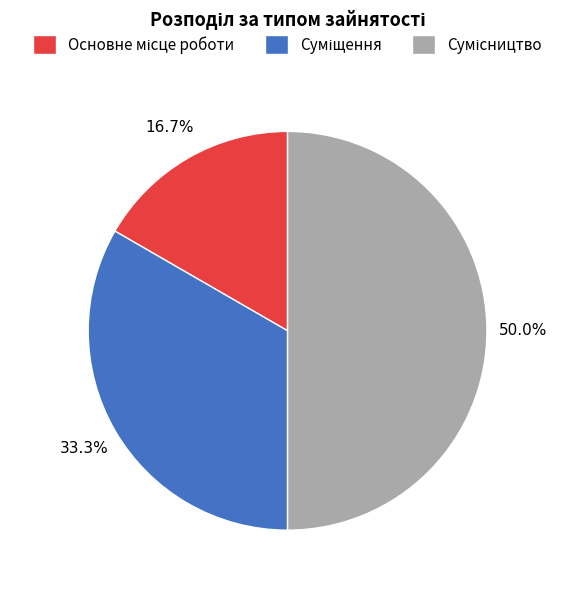

Does Сумісництво represent more than half of the total?

No